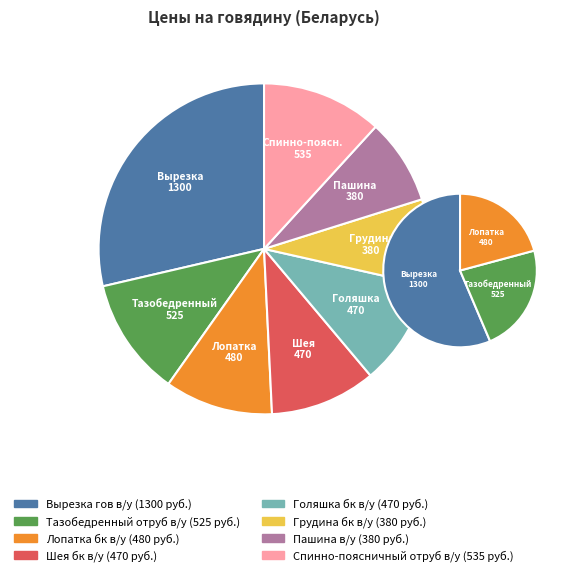

To the nearest percent, what is the combined percentage of Грудина бк в/у and Тазобедренный отруб в/у?

20%